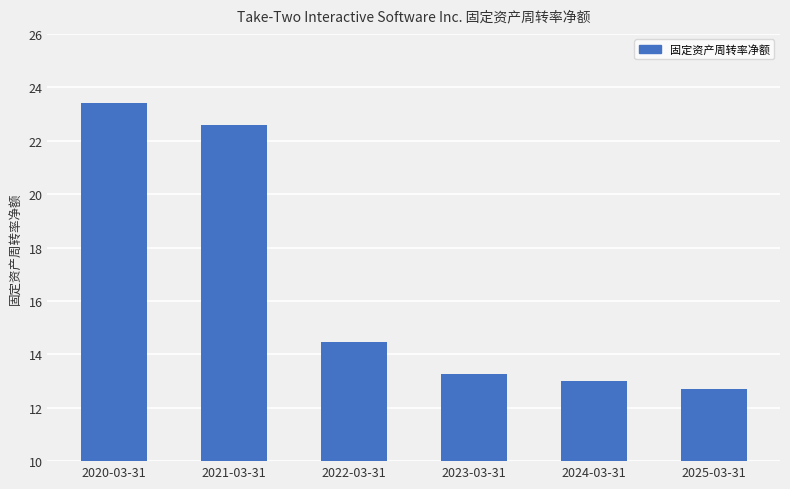

What is the change in value from 2020-03-31 to 2022-03-31?

-8.9